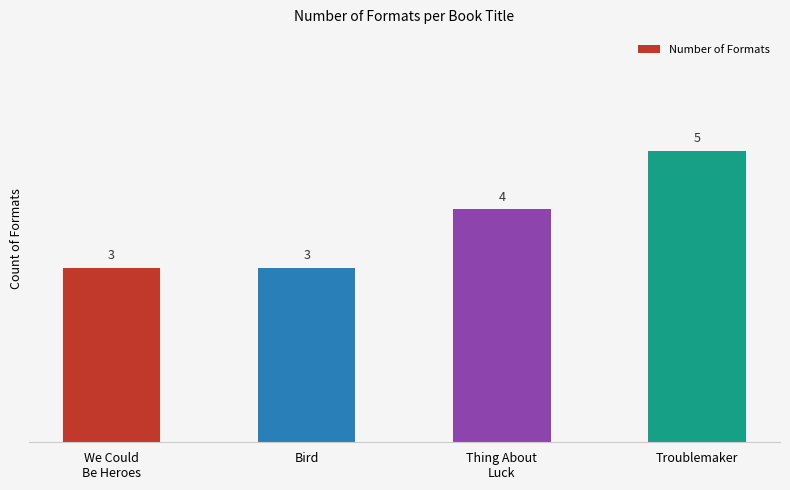

What is the label of the 3rd bar from the right?

Bird